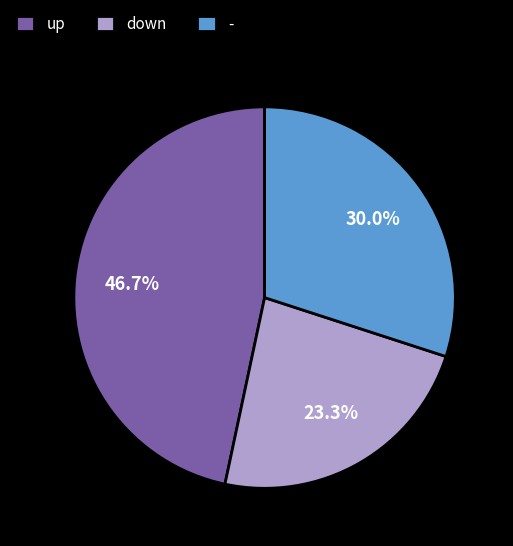

To the nearest percent, what is the average slice percentage?

33%